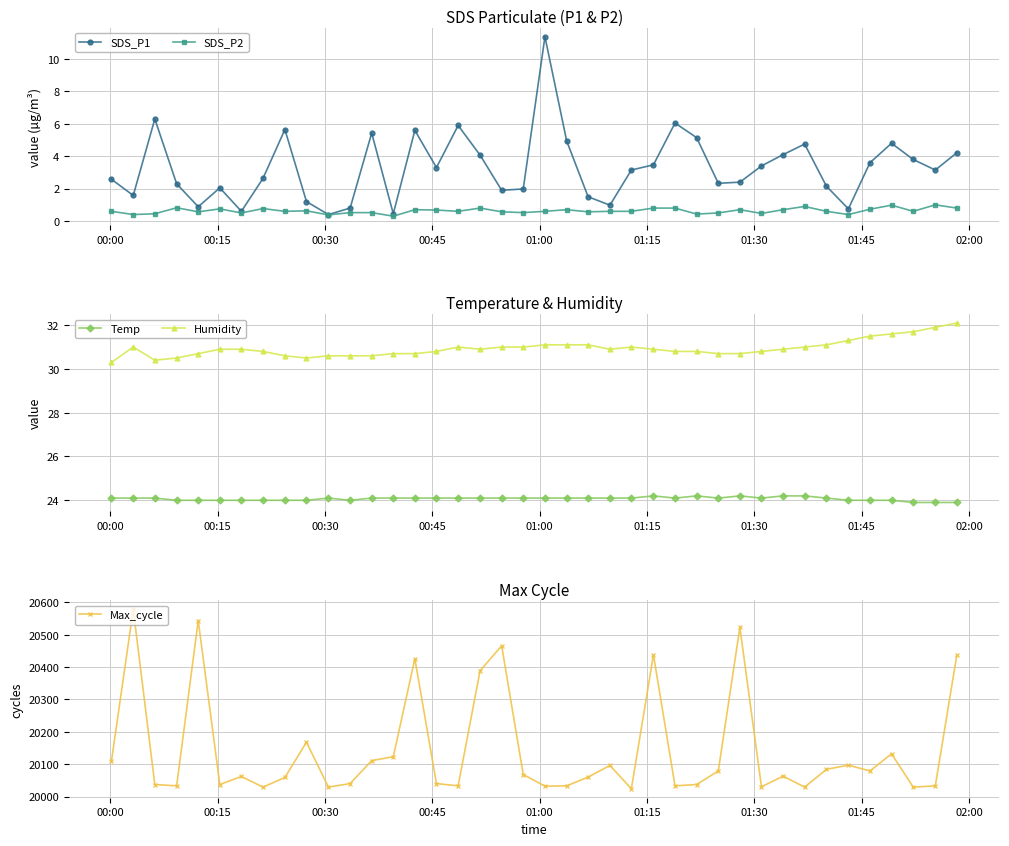

What is the highest value of the SDS_P2 series?

1.0